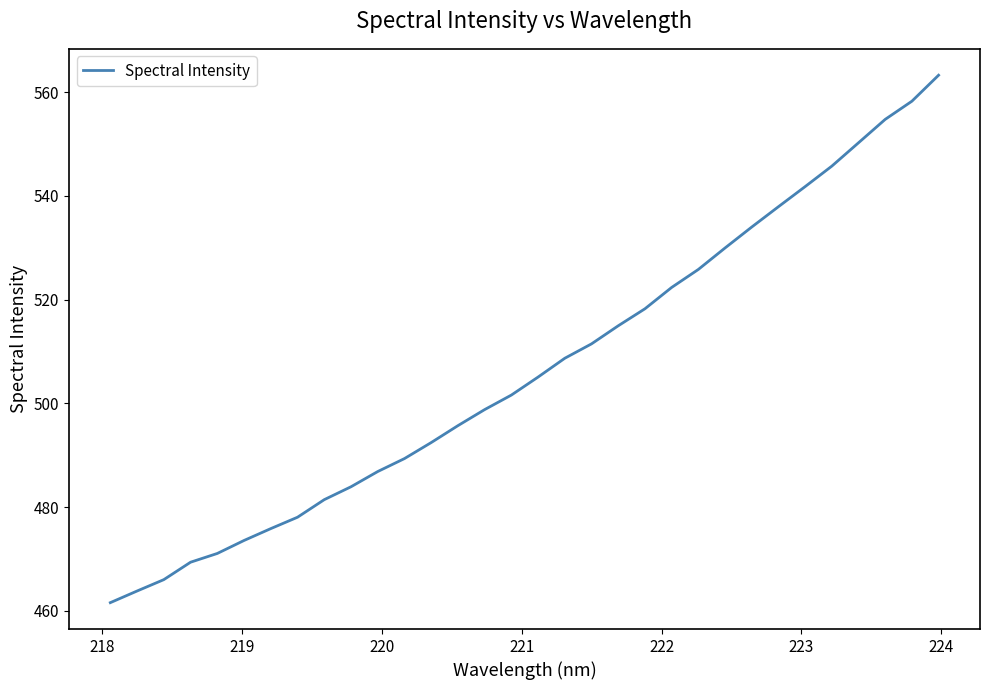

What is the sum of all values?

16212.1